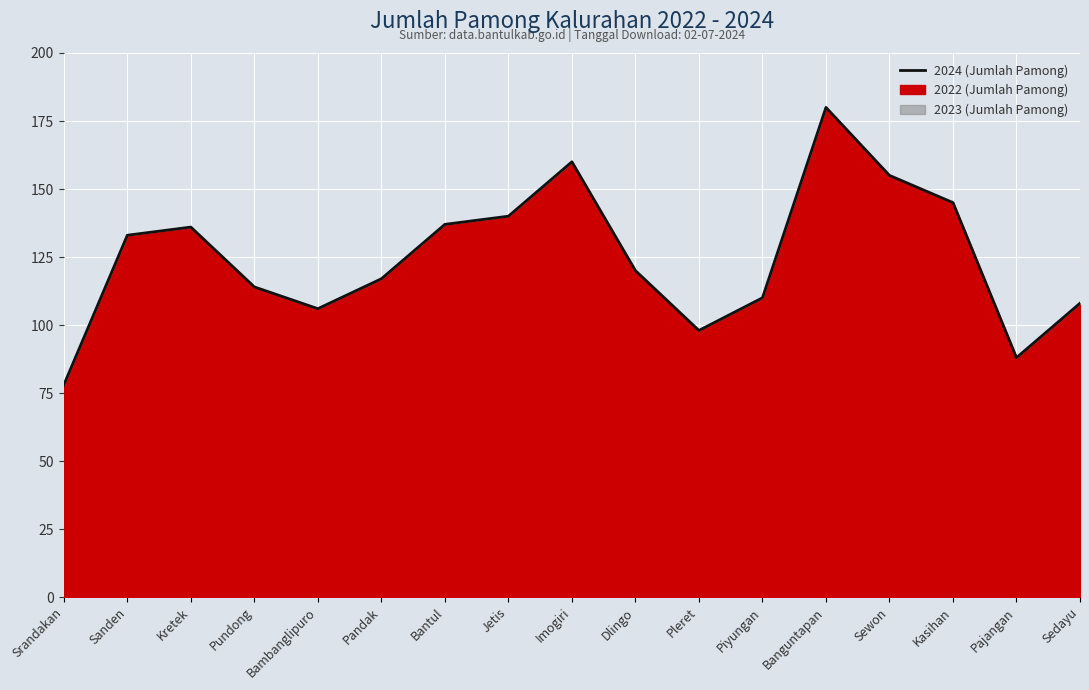

What is the difference between the maximum and minimum values in the 2024 series?

102